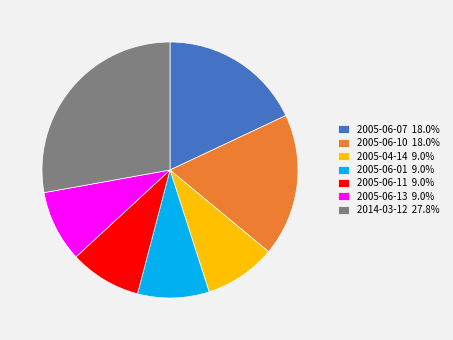

Approximately how many times larger is the value at 2005-06-11 9.0% compared to 2005-06-13 9.0%?

1.0